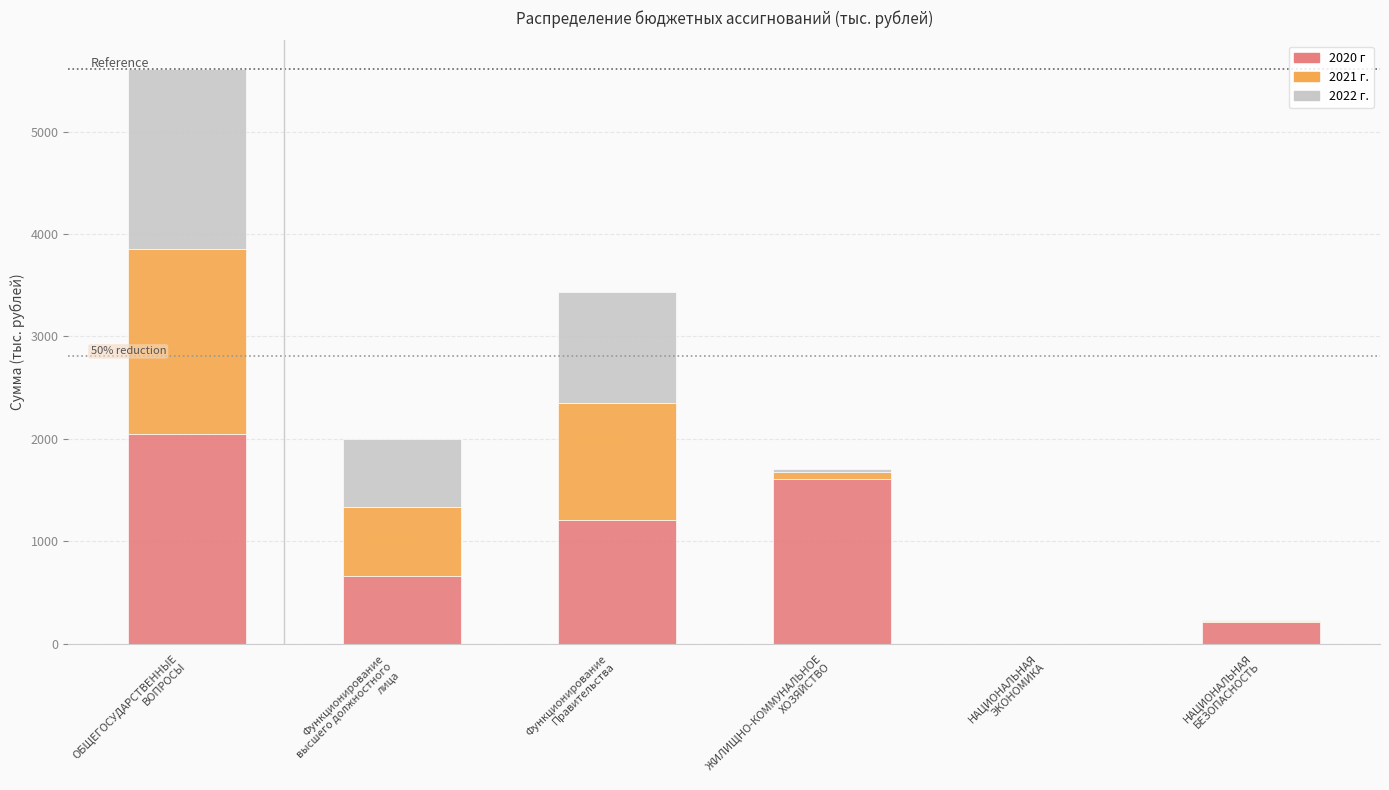

What is the sum of all 2020 г values?

5735.9